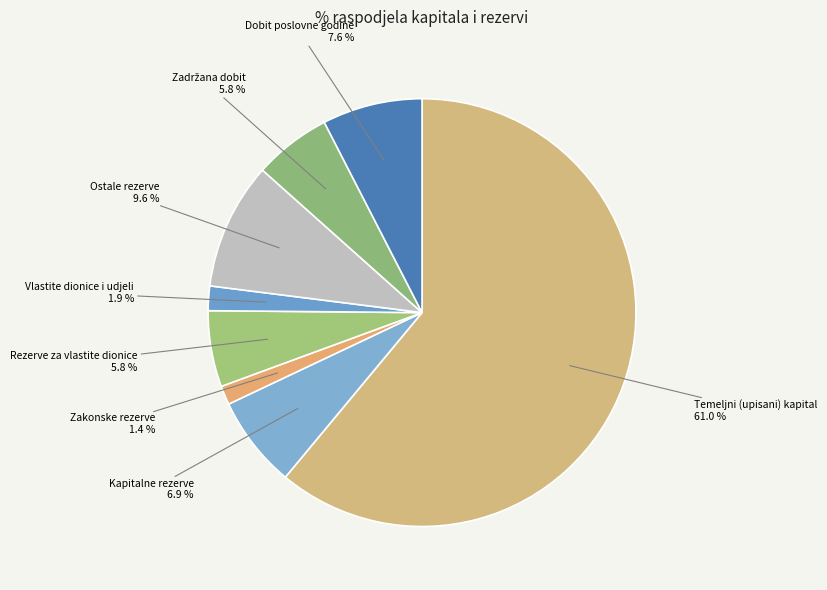

How many segments does this pie chart have?

8